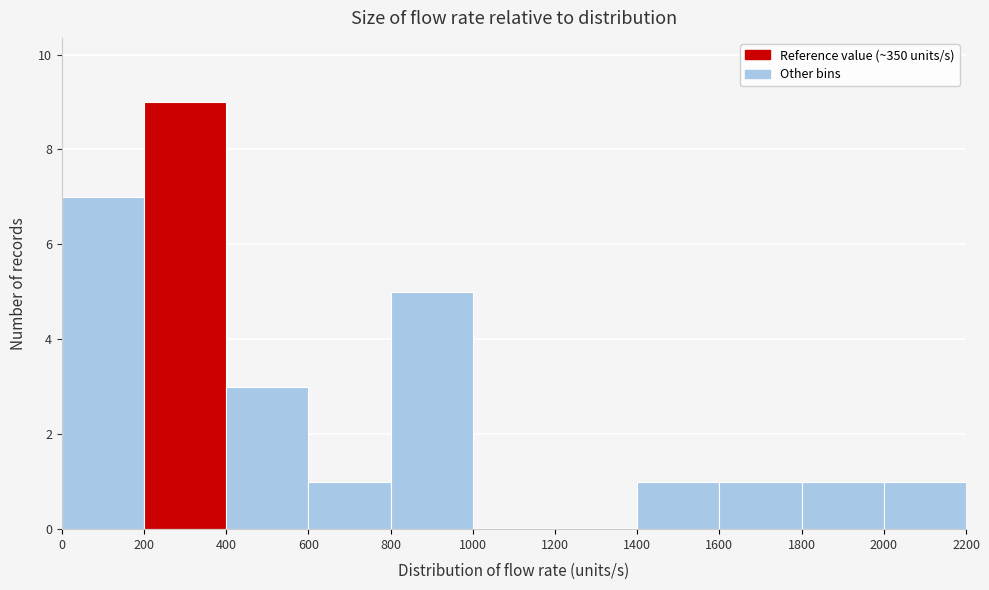

Over which range of the x-axis is the bar tallest?

200 to 400